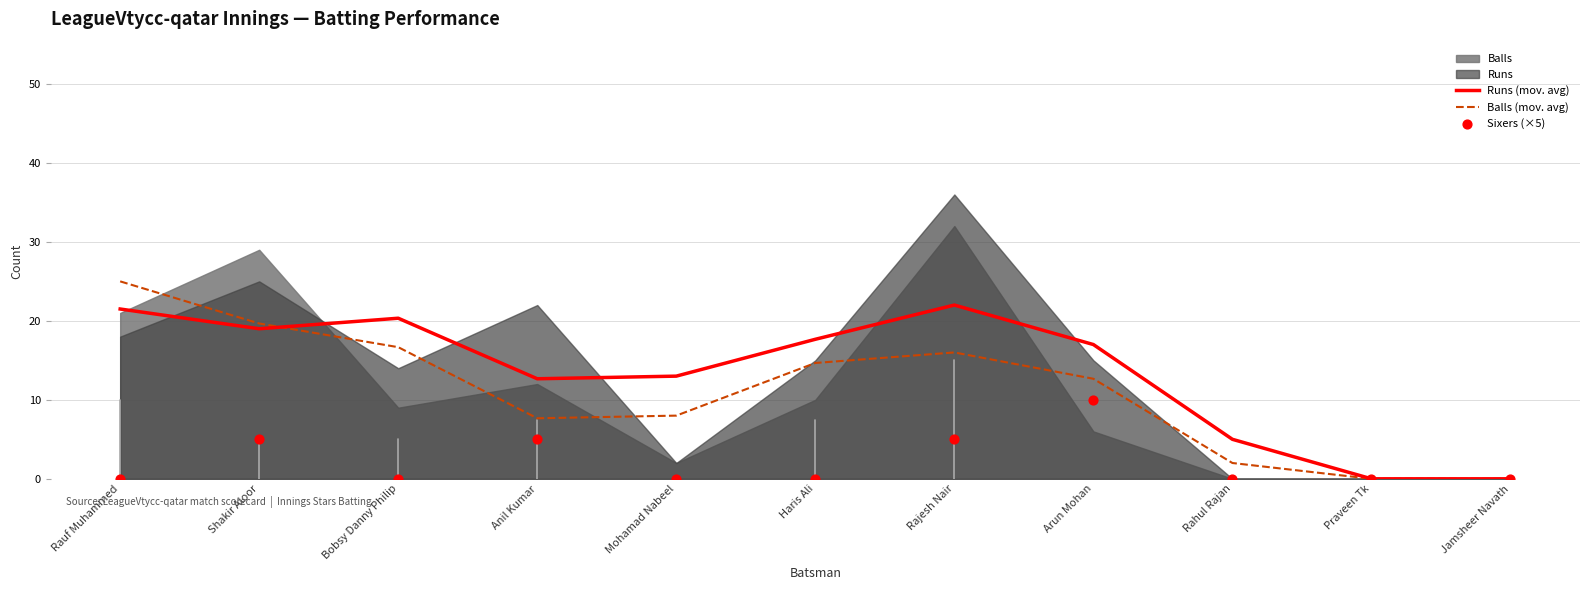

At which category is the sum across all series the highest?

Rauf Muhammed